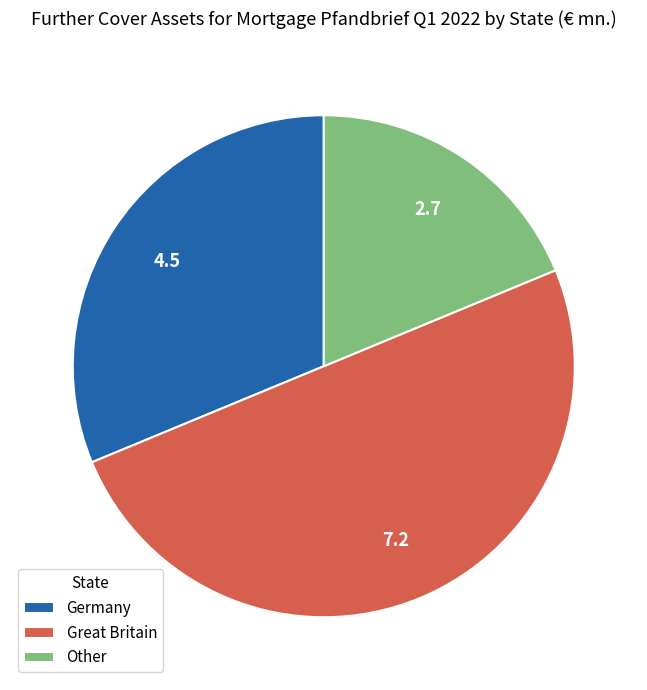

Do Other and Great Britain together represent more than half of the pie?

Yes